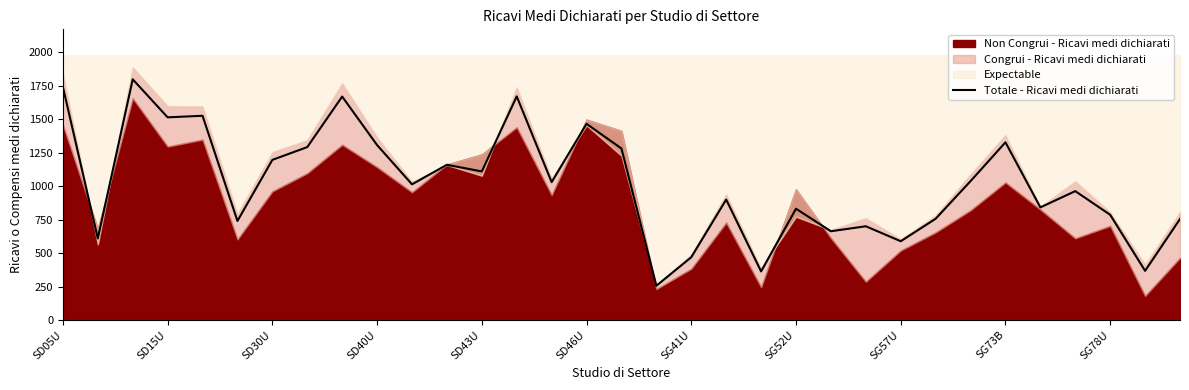

The value of Totale - Ricavi medi dichiarati at SG73B is 1327.0. True or false?

True